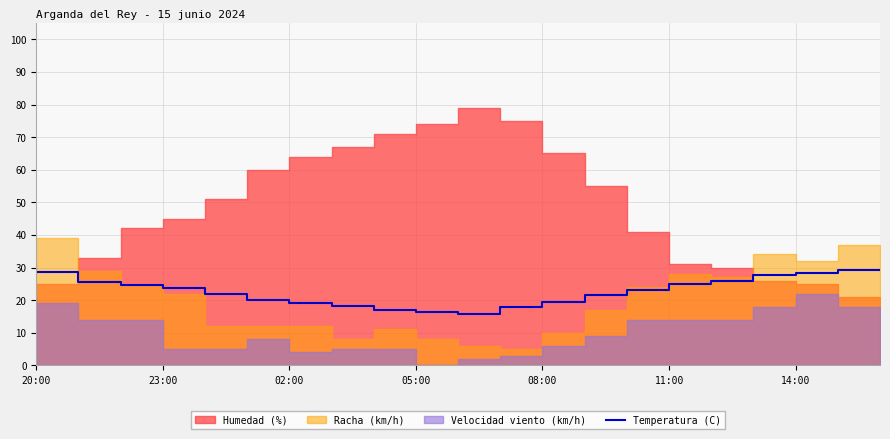

The Temperatura (C) series shows 27.7 at 14:00. True or false?

True